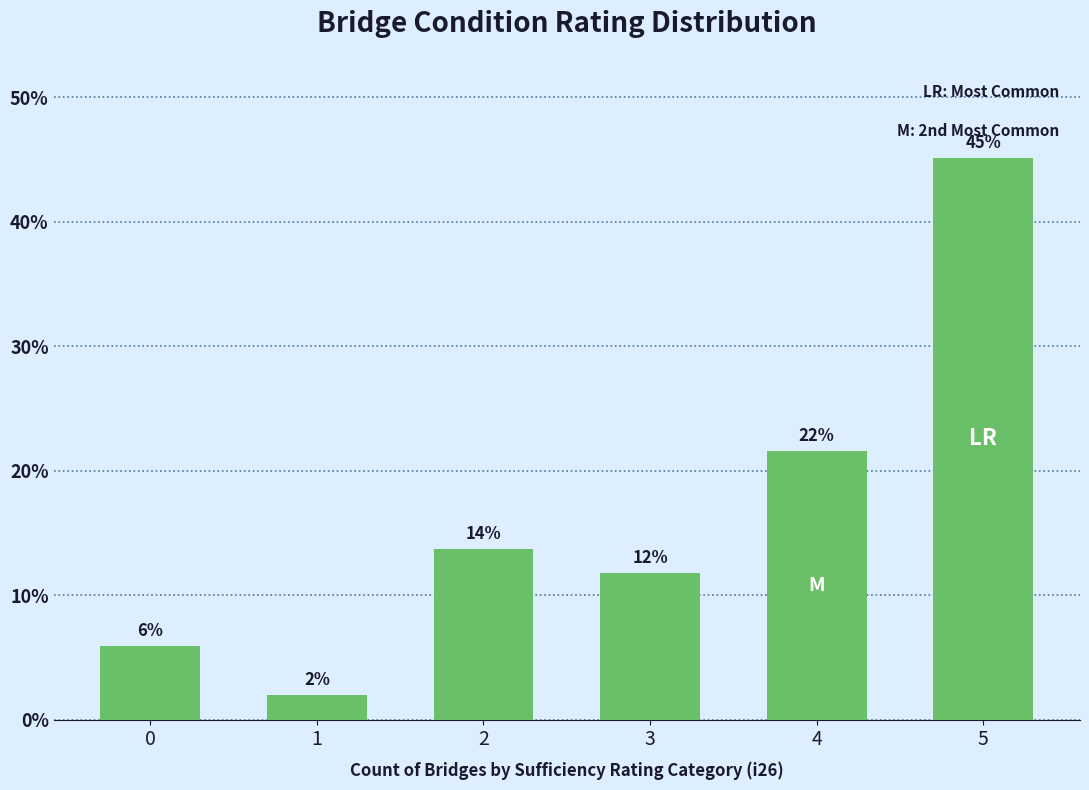

Read the value at 2.

13.7